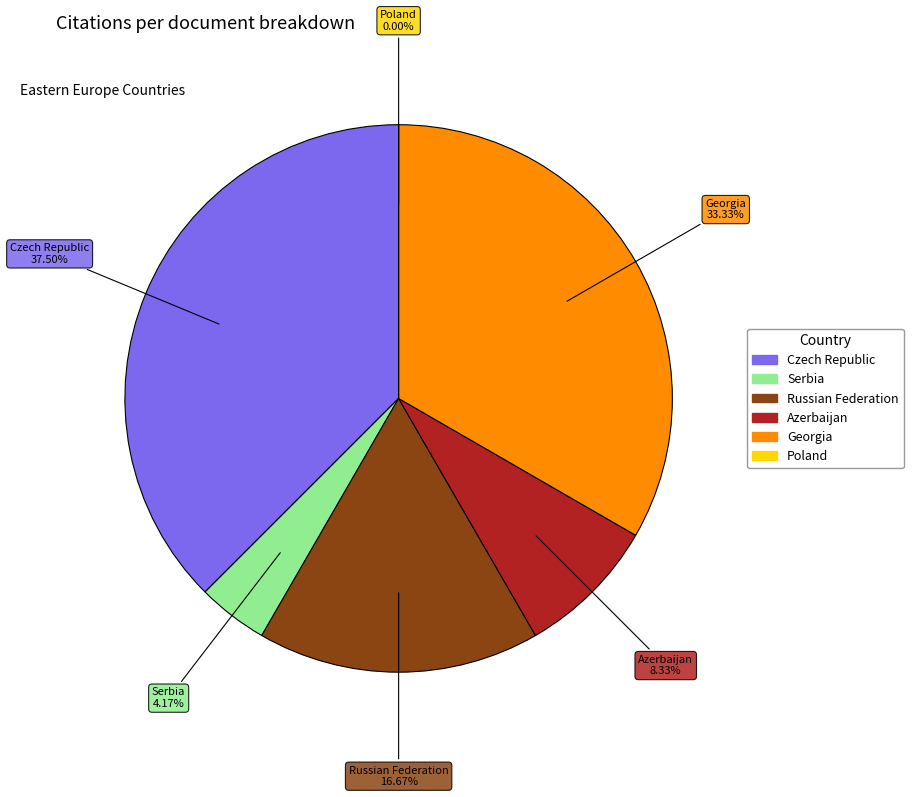

What percentage is the Serbia slice, to the nearest percent?

4%